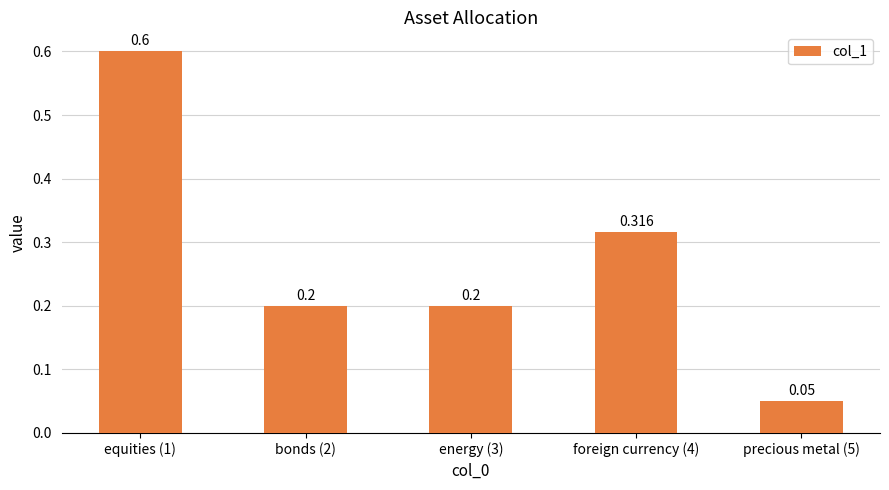

Count the number of categories in the chart.

5